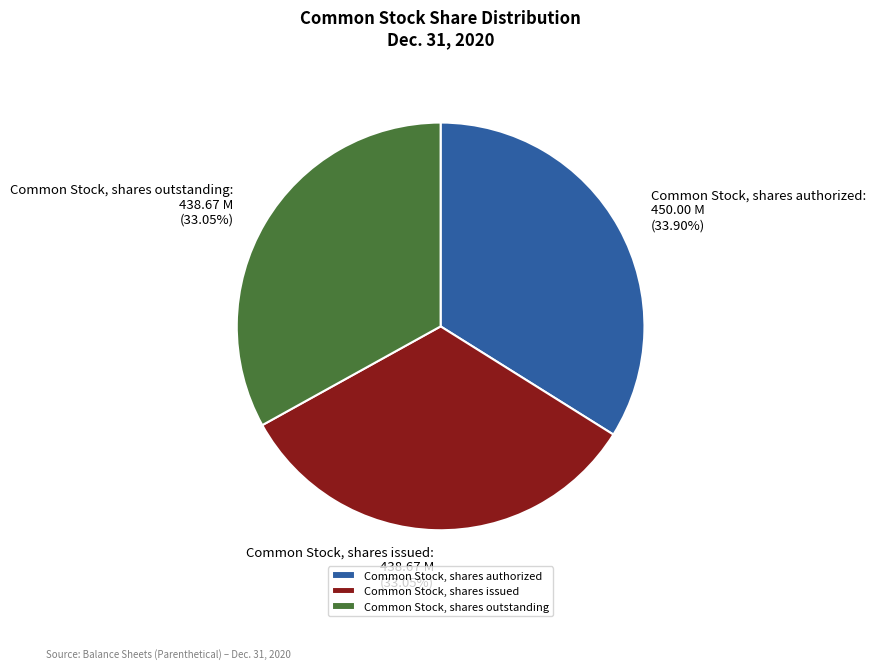

What percentage is the Common Stock, shares issued slice, to the nearest percent?

33%